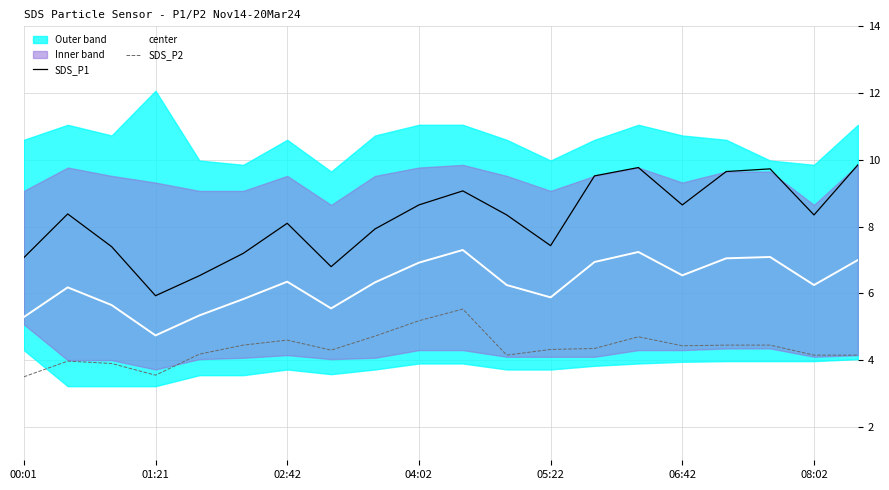

True or false: SDS_P1 has a value of 9.8 at 14.

True